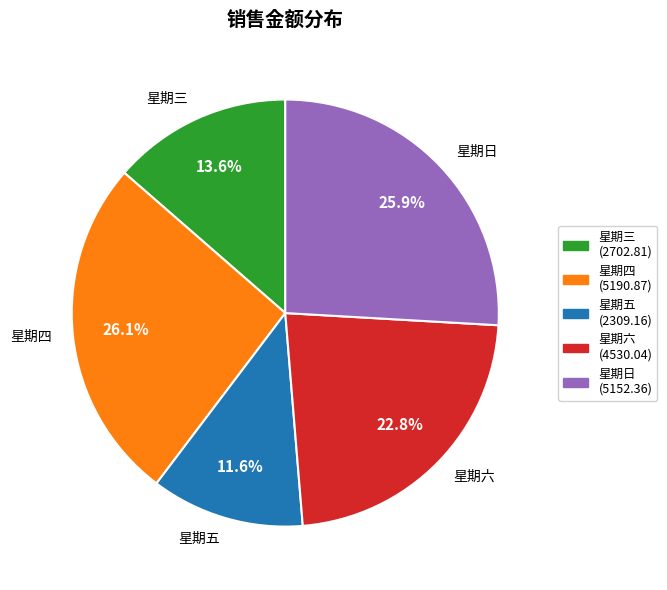

Which slice is the smallest?

星期五